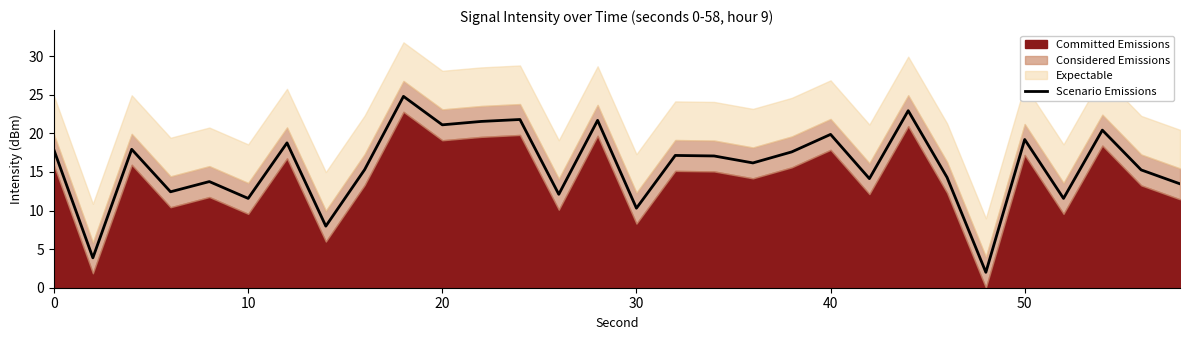

What is the maximum value for Scenario Emissions?

24.8